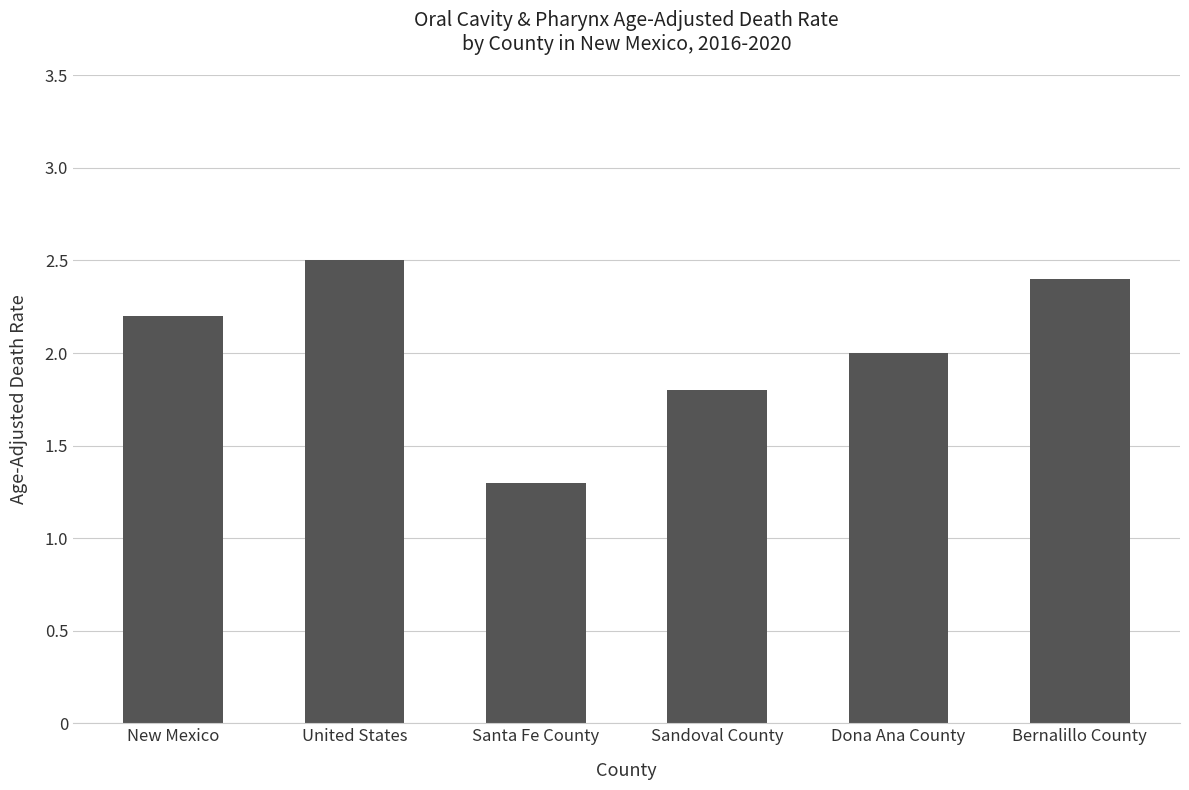

How many categories are shown in the chart?

6